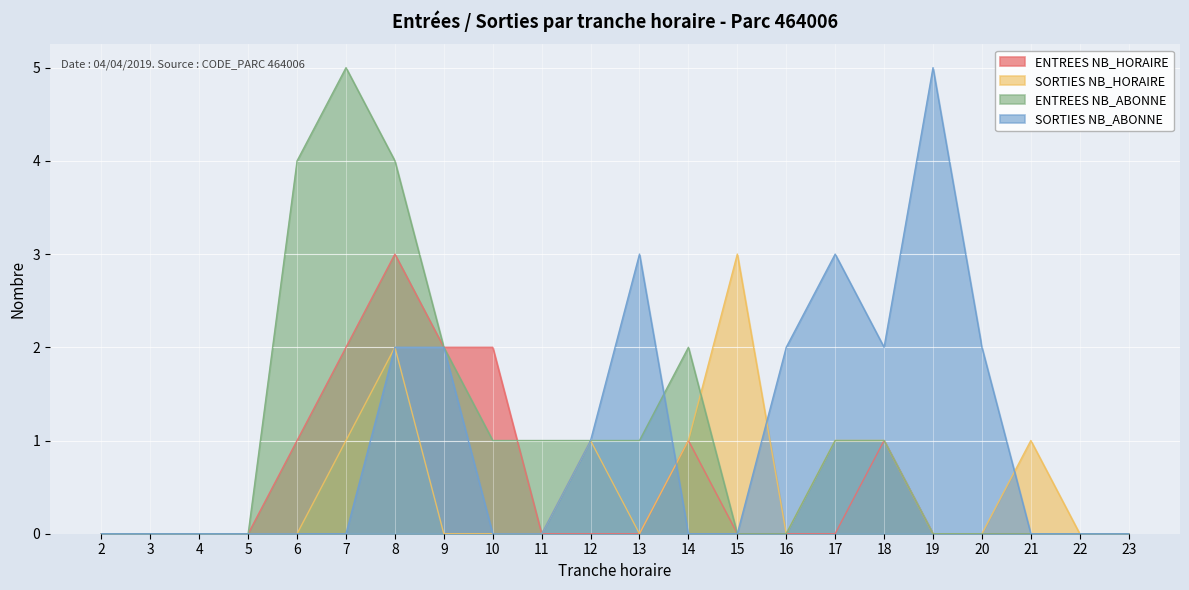

How many lines are shown in the chart?

4